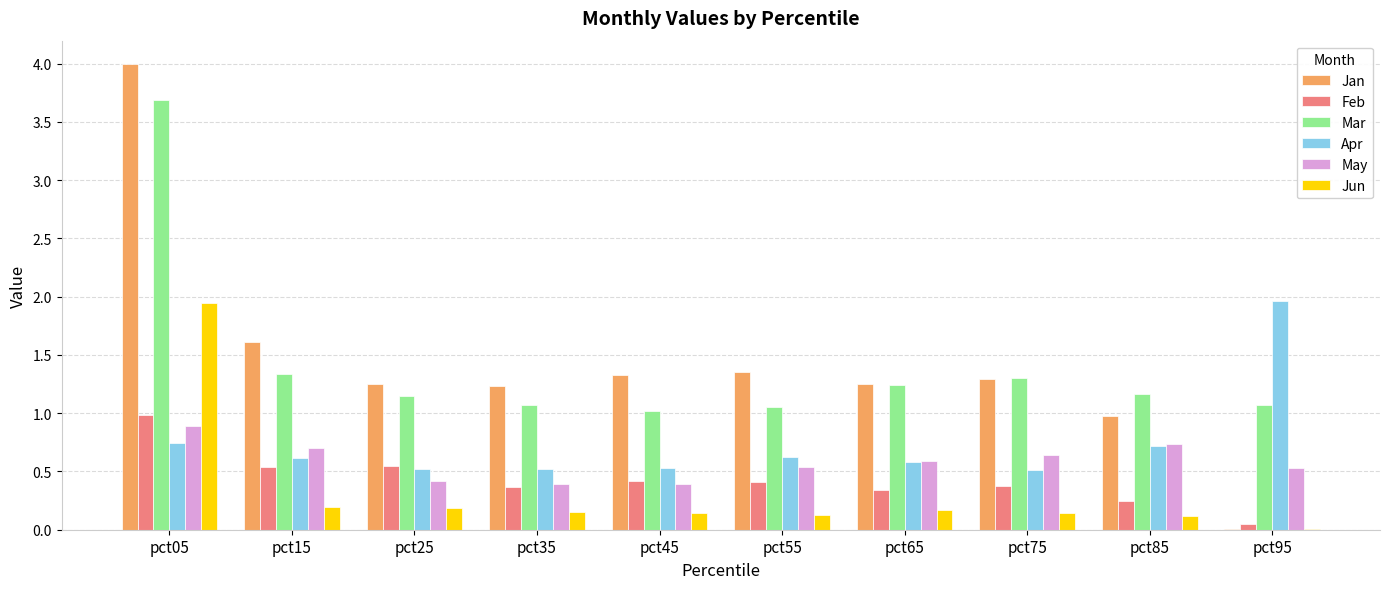

What is the spread (max minus min) of values at pct95?

2.0